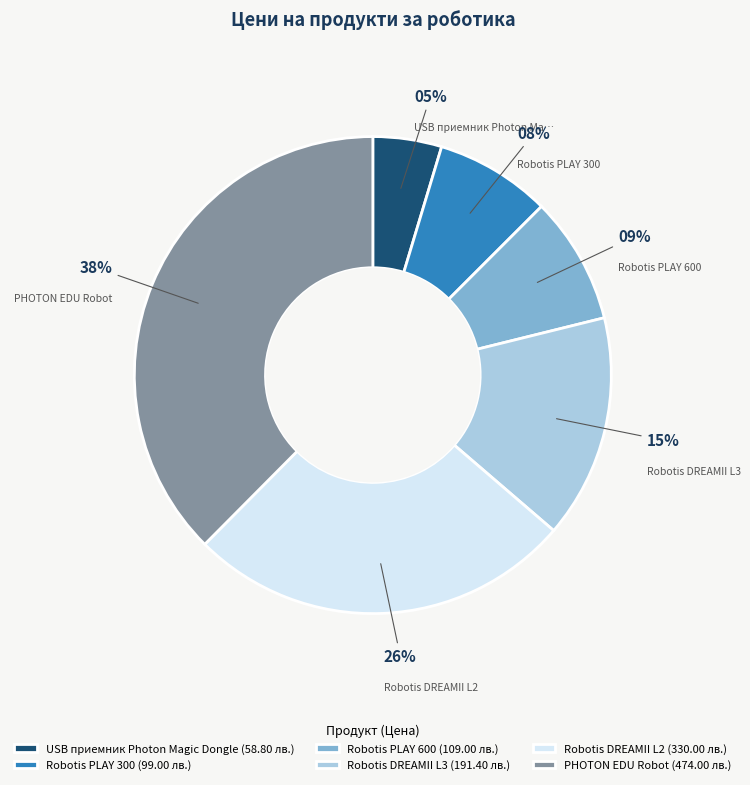

Which category has the biggest portion of the pie?

PHOTON EDU Robot